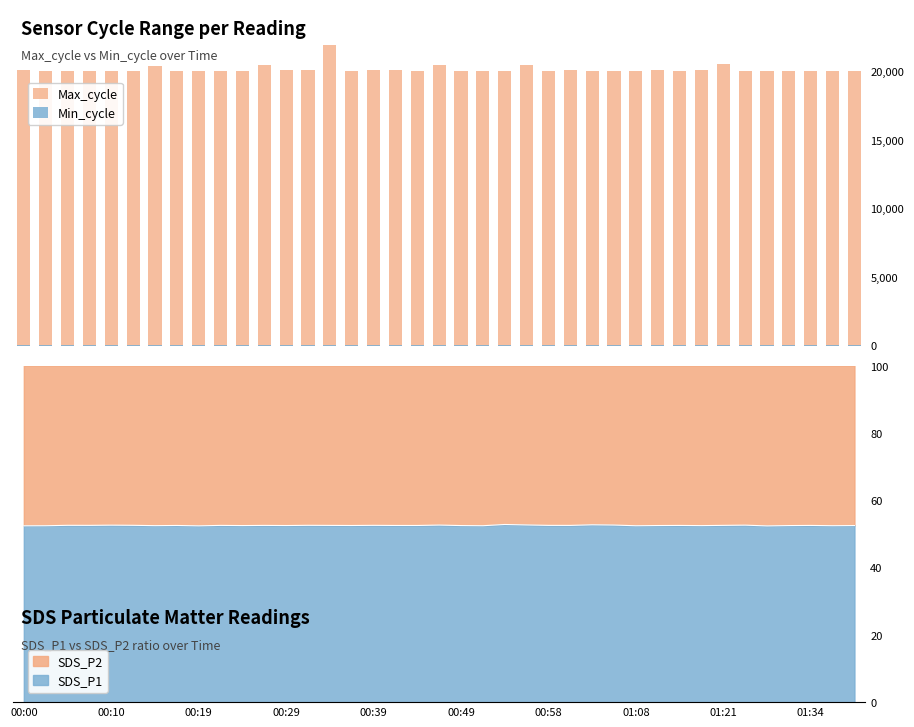

Reading right to left, transcribe all the data shown in this chart.

Max_cycle: 20021	20041	20048	20044	20050	20037	20517	20105	20017	20121	20021	20036	20029	20115	20033	20489	20021	20033	20025	20467	20025	20119	20079	20033	21907	20116	20117	20489	20037	20029	20028	20044	20385	20052	20025	20025	20036	20021	20067
Min_cycle: 28	28	28	28	28	28	28	28	28	28	28	28	28	28	28	28	28	28	28	28	28	28	28	28	28	28	28	28	28	28	28	28	28	28	28	28	28	28	28